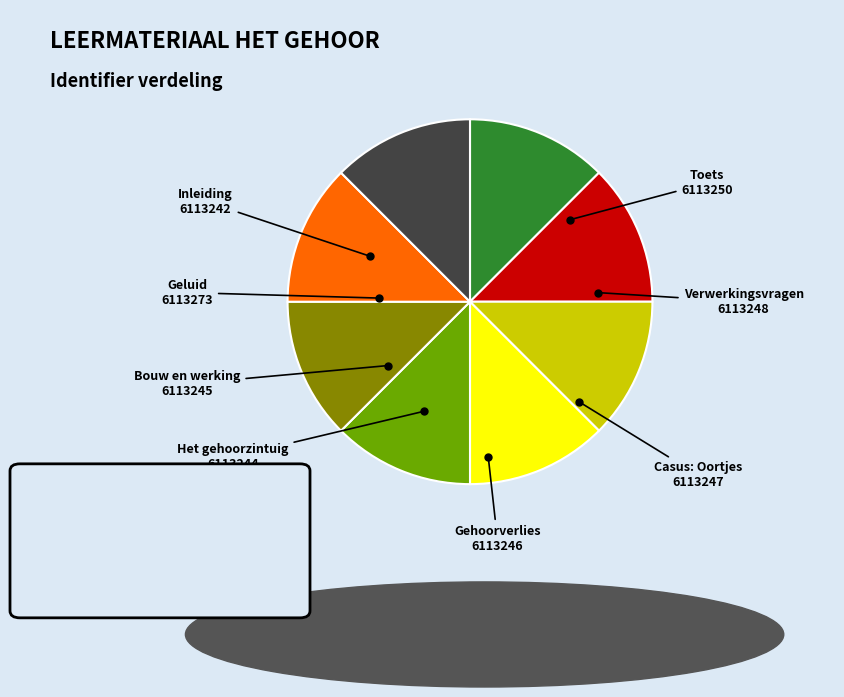

Is there a majority slice in this chart?

No